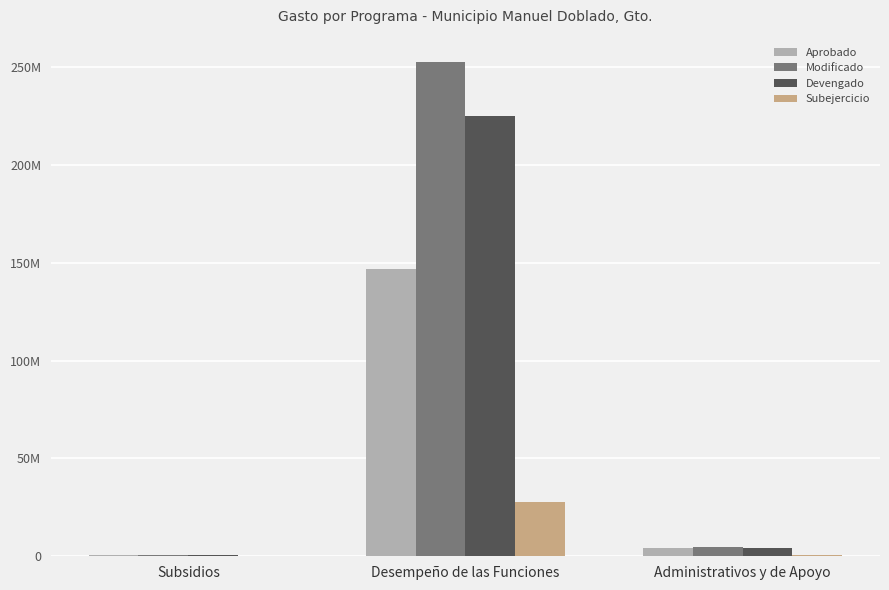

Reading left to right, what are all the values shown in this chart?

Aprobado: 547496.0	146858515.0	4083030.0
Modificado: 624655.6	252413578.8	4755344.4
Devengado: 493872.9	224887953.3	4232932.9
Subejercicio: 130782.6	27525625.4	522411.5